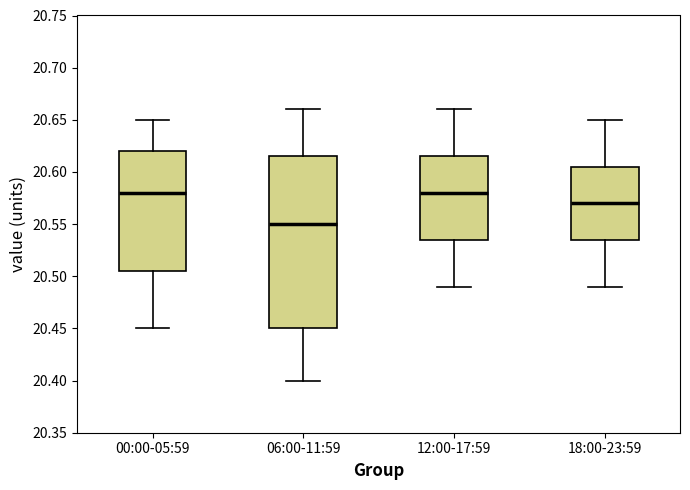

Where does the median line of the box for 18:00-23:59 sit on the y-axis? The values are not printed on the chart, so give them approximately, as read against the axis.

20.570